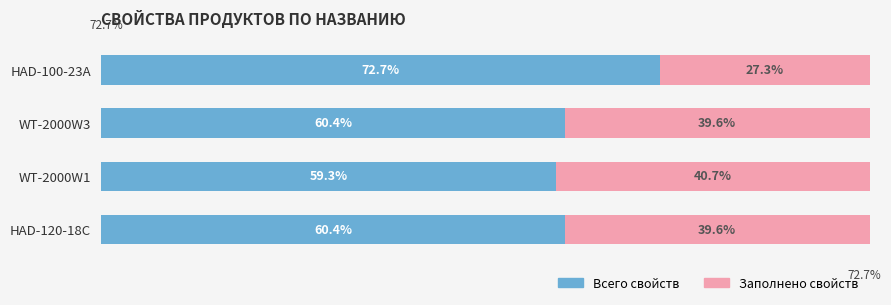

At which label does Всего свойств reach its minimum?

WT-2000W1